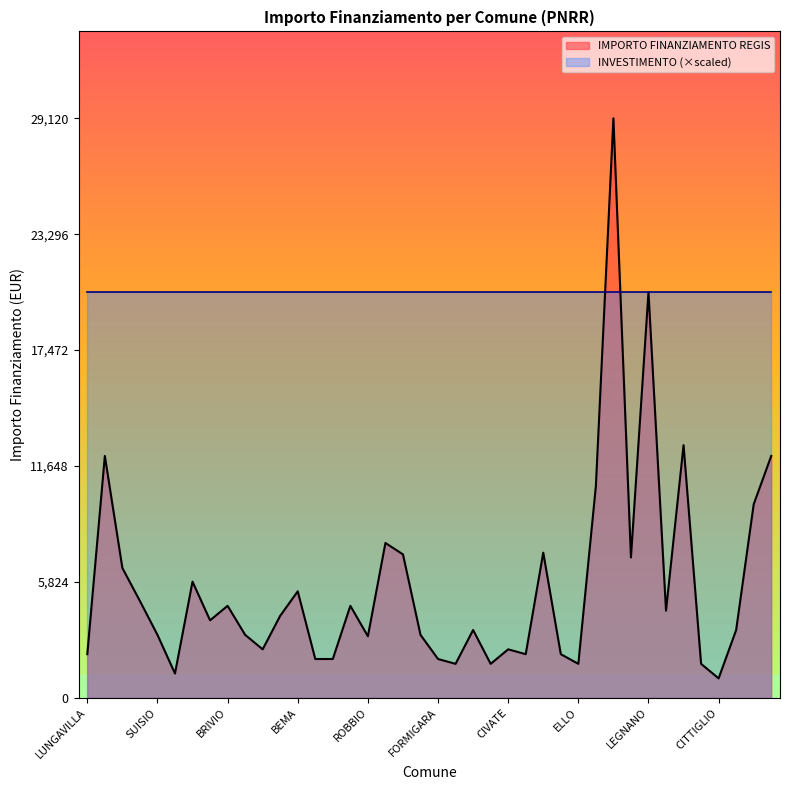

List the labels in order of value, largest first.

PESCHIERA BORROMEO, LEGNANO, PONCARALE, CAINO, GROMO, ZANICA, SULZANO, ORIO AL SERIO, CORNALE E BASTIDA, QUINZANO DOGLIO, SAN MARTINO DALLARGINE, PEGOGNAGA, VALBRONA, BEMA, BIANZONE, BRIVIO, ANDALO VALTELLINO, CIRIMIDO, ZIBIDO SAN GIACOMO, TERNATE, BLESSAGNO, SIRTORI, SUISIO, TREZZONE, CENATE SOPRA, ROBBIO, SONDALO, CIVATE, LUNGAVILLA, LURAGO MARINONE, PRADALUNGA, ZINASCO, GROPELLO CAIROLI, FORMIGARA, RICENGO, IZANO, ELLO, MANTELLO, VALGREGHENTINO, CITTIGLIO